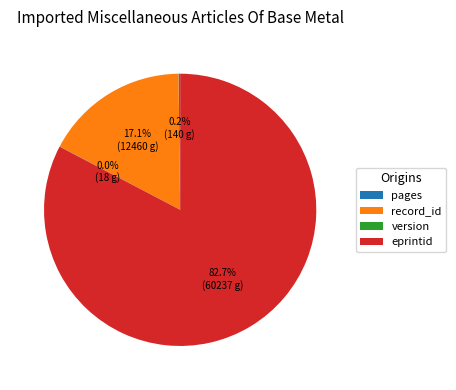

Which slice is the largest?

eprintid